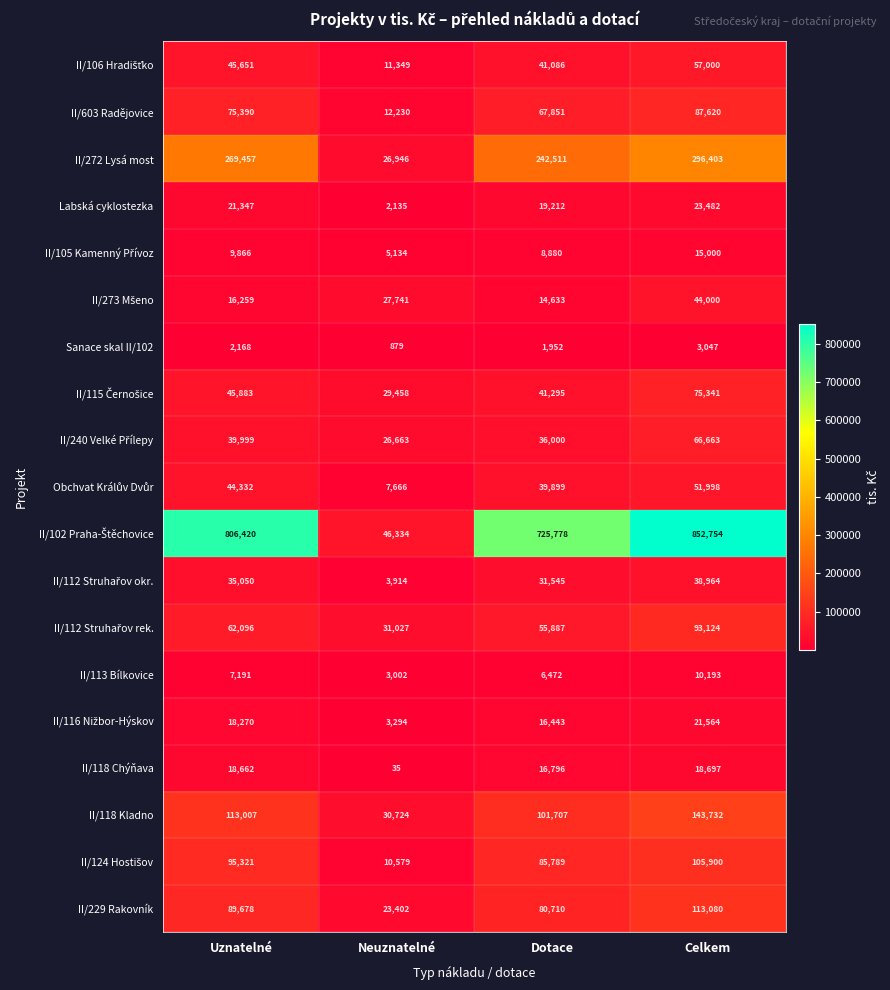

At which label is Sanace skal II/102 closest to 1963?

Dotace